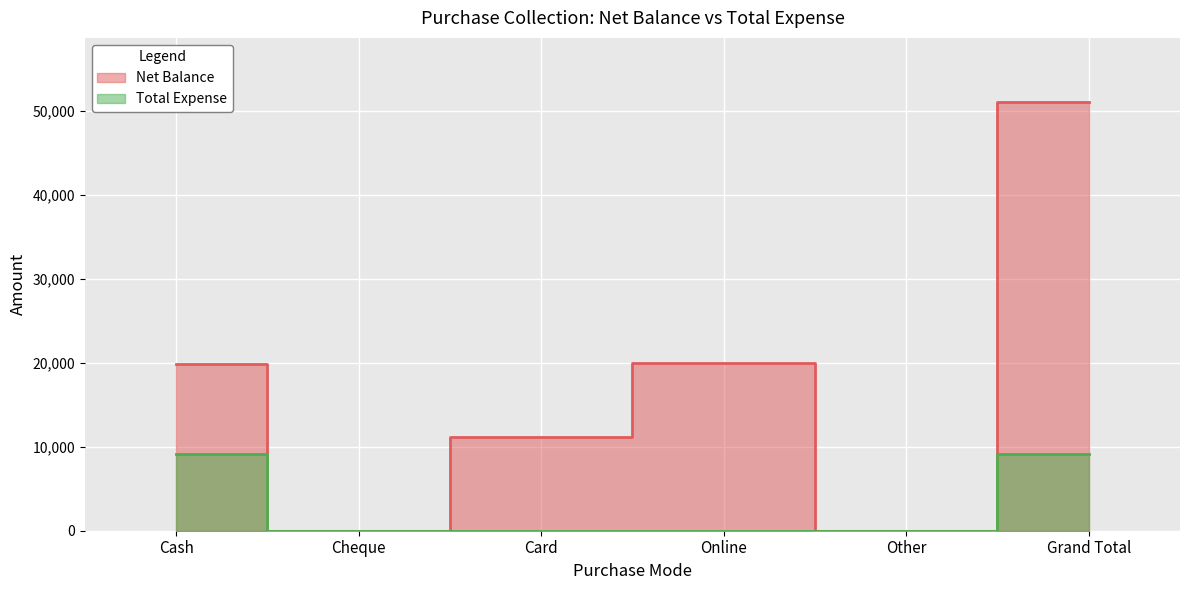

How many values in Total Expense are above zero?

2